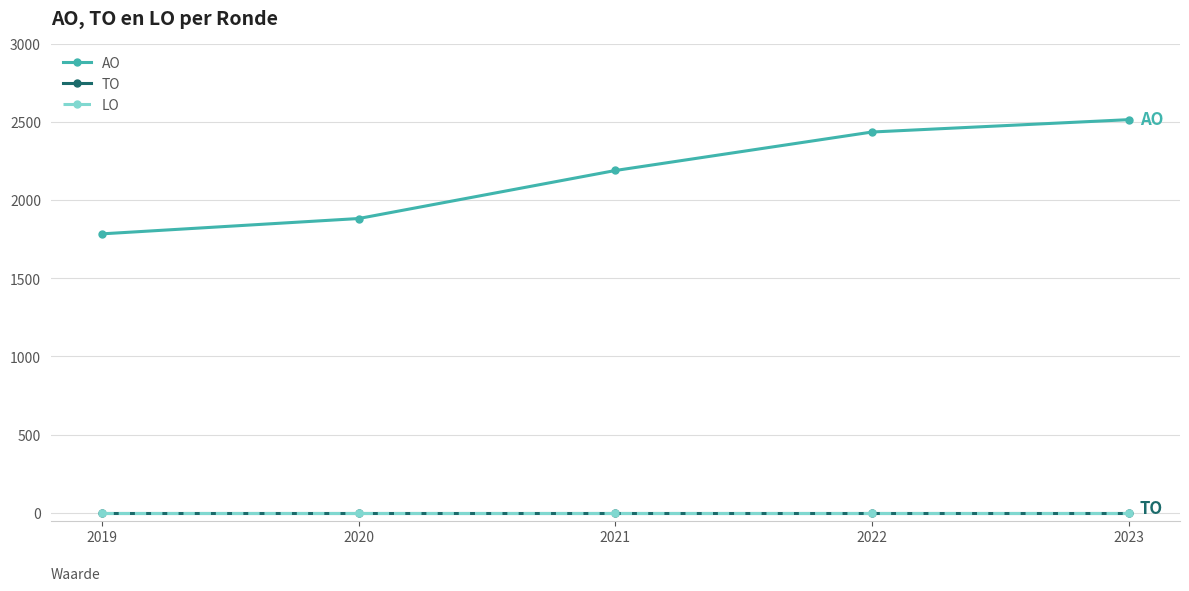

What is the total value across all series at 2019?

1784